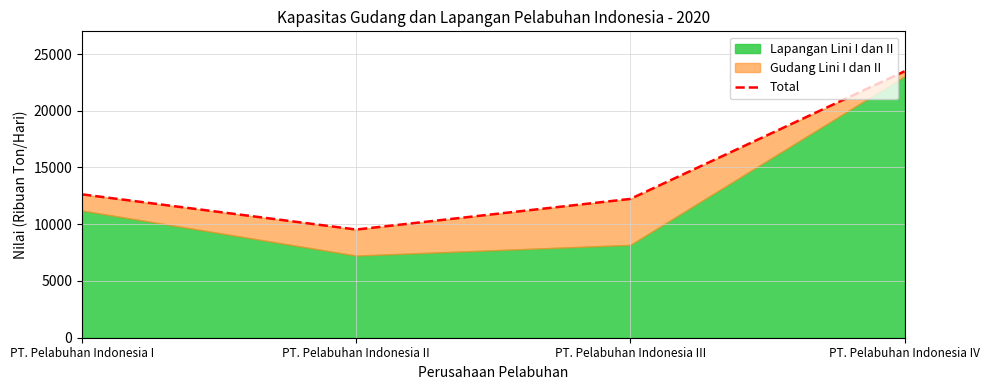

Where is the first local minimum?

PT. Pelabuhan Indonesia II